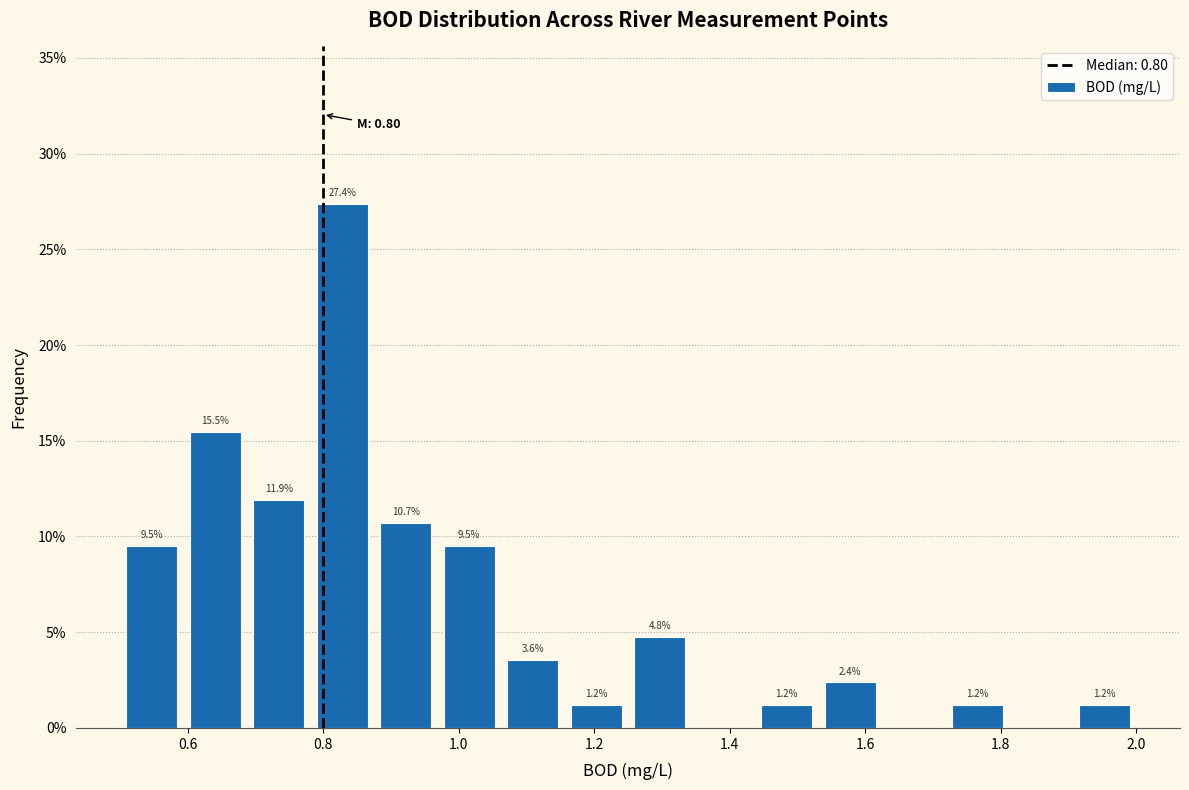

Which range on the x-axis has the tallest bar?

0.78 to 0.88